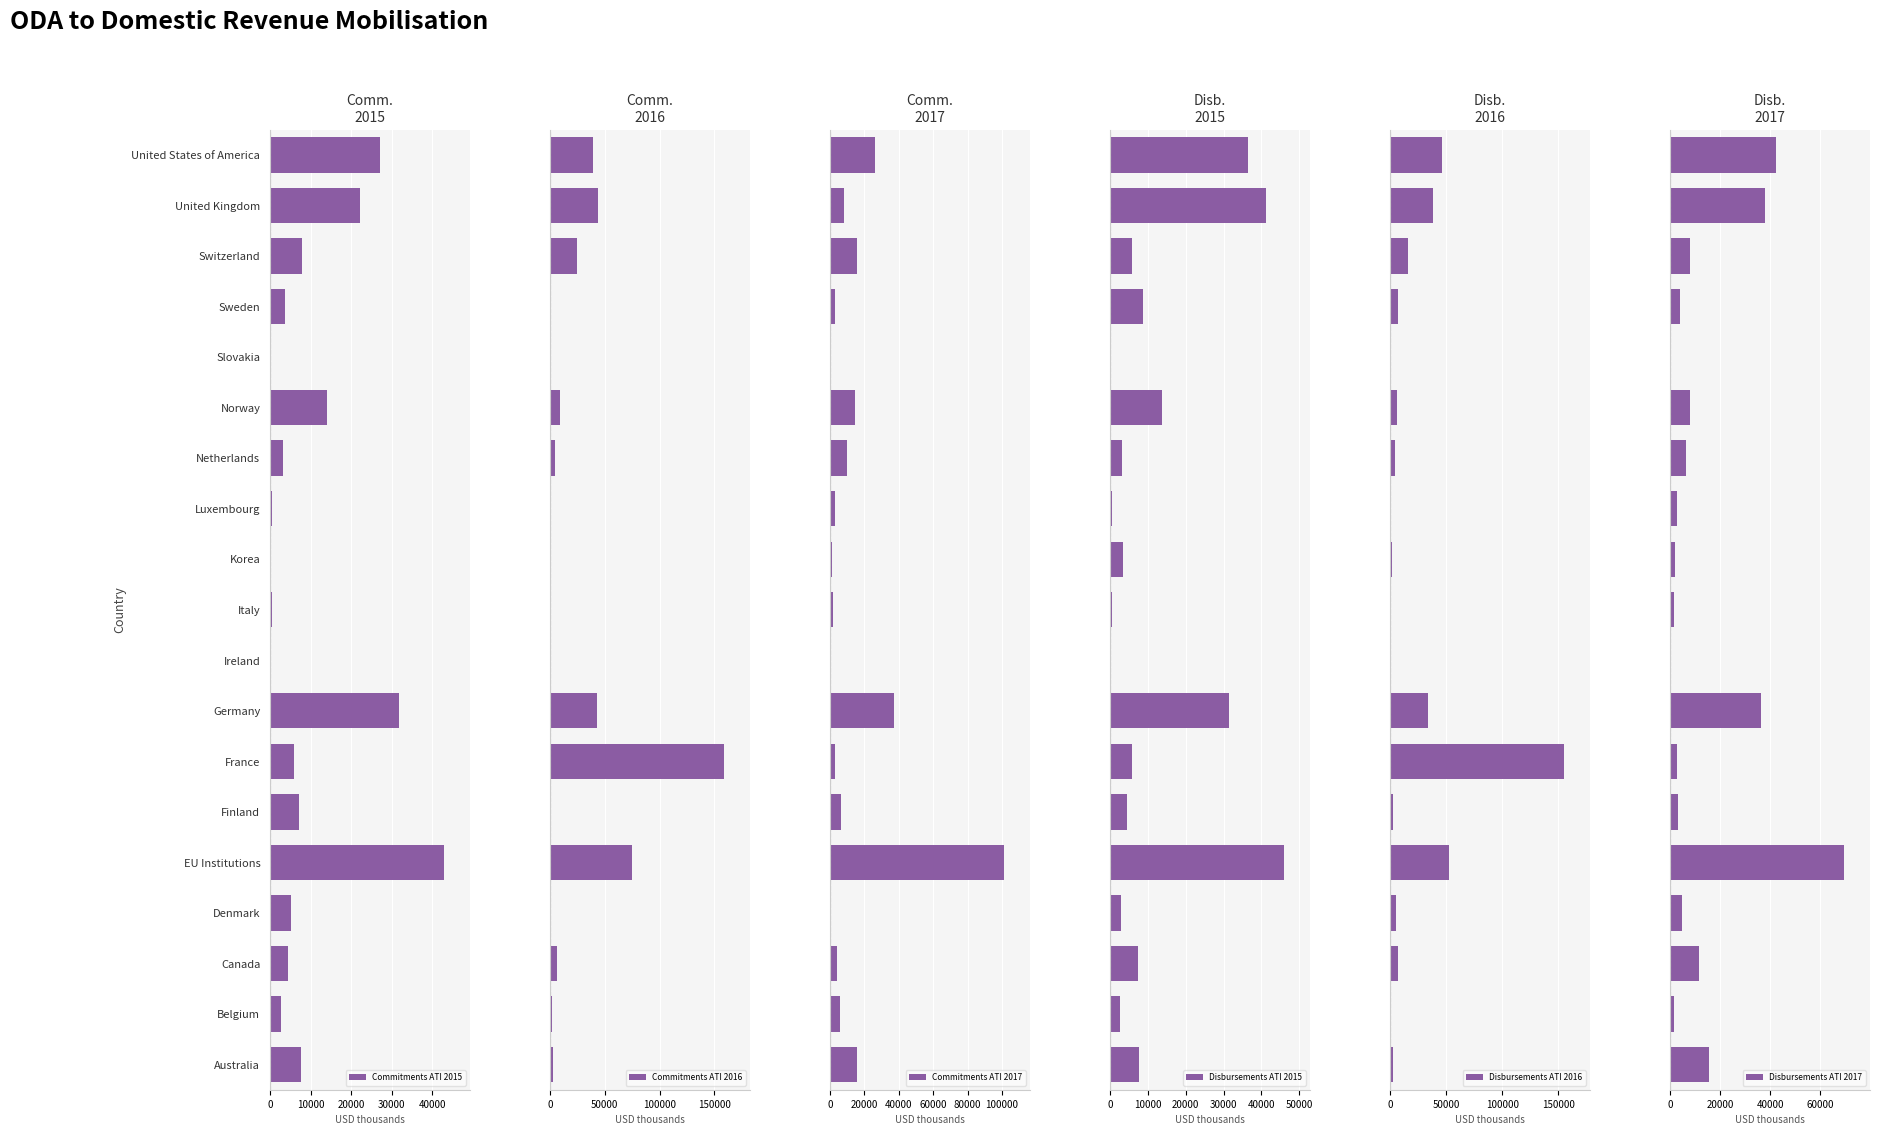

How many values in the Disbursements ATI 2015 series exceed 5688?

10